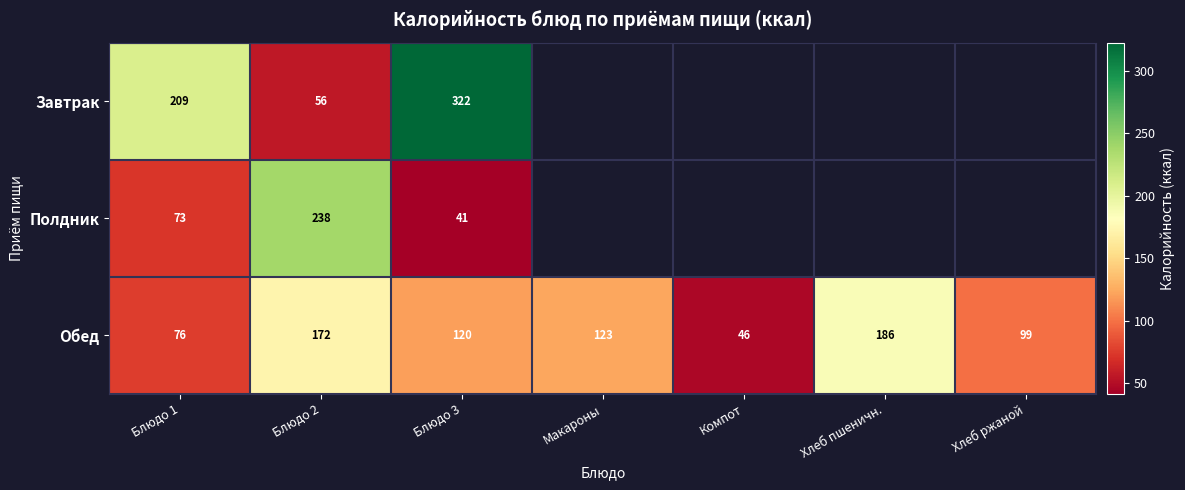

Which category has the lowest value across all series?

Блюдо 3